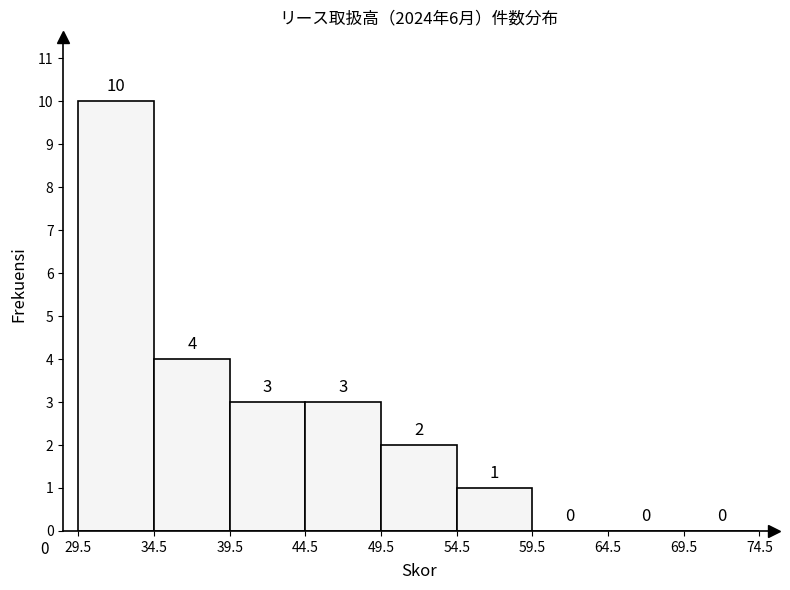

Which range on the x-axis has the tallest bar?

29.5 to 34.5